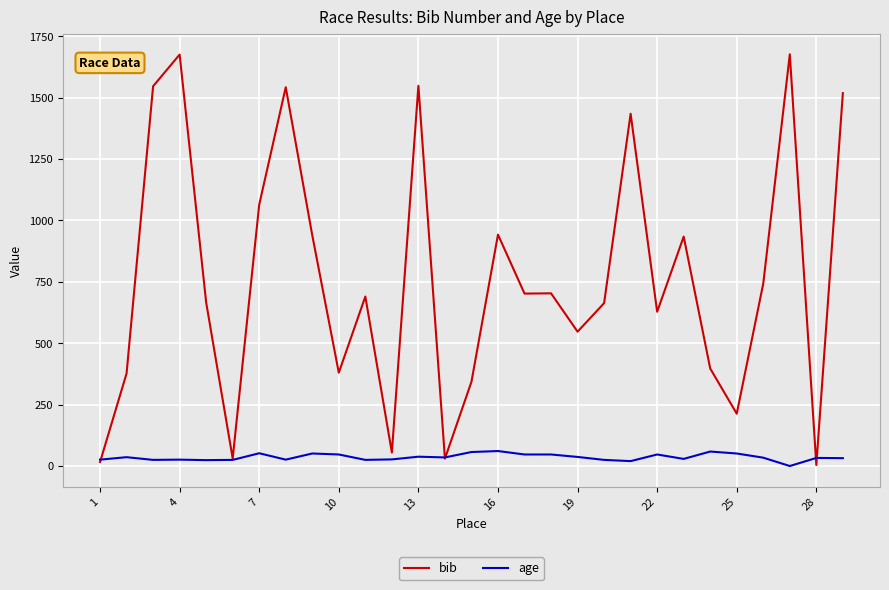

Which series has the widest spread of values?

bib